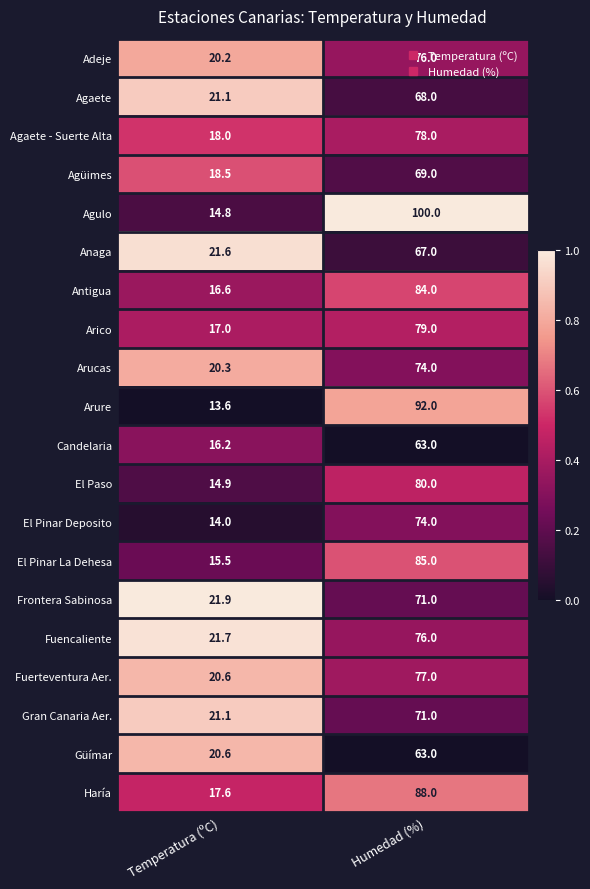

List the labels in order of Anaga value, largest first.

Humedad (%), Temperatura (ºC)